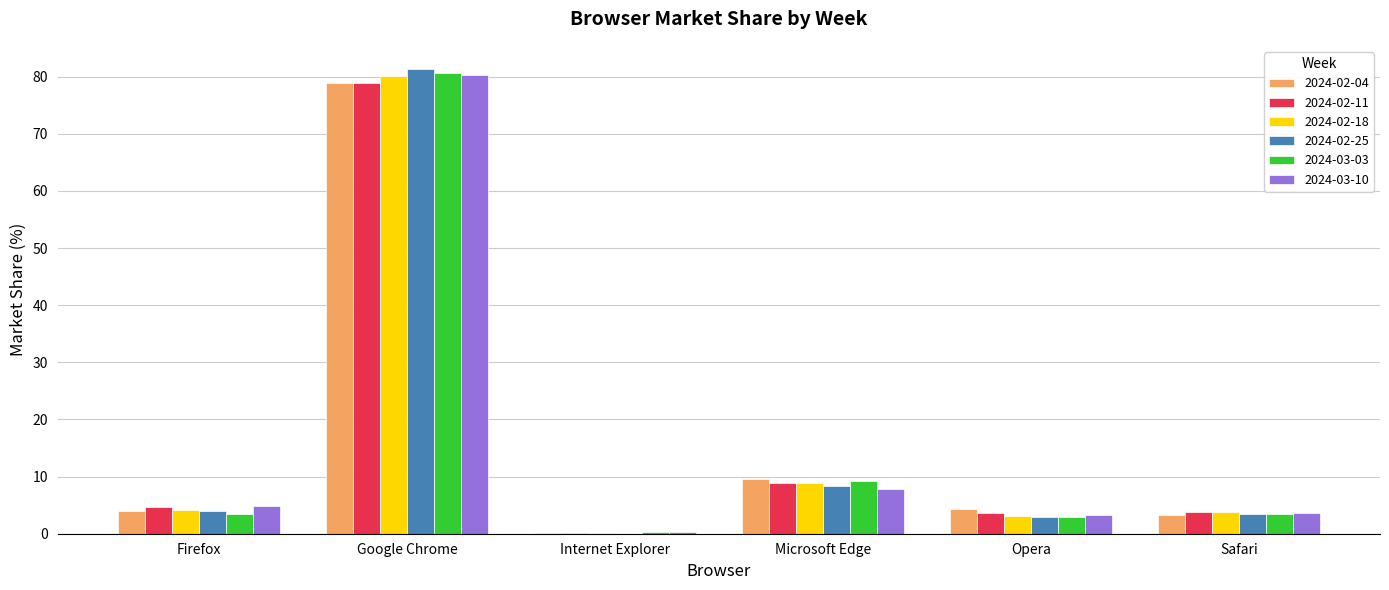

What is the sum of all 2024-02-18 values?

100.0